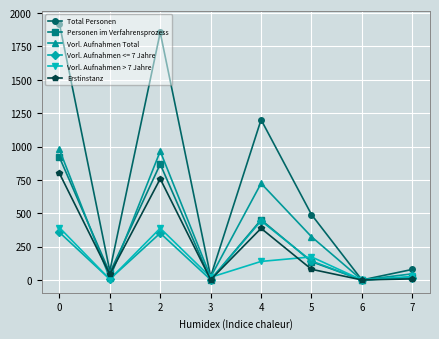

What is the spread (max minus min) of values at 4?

1062